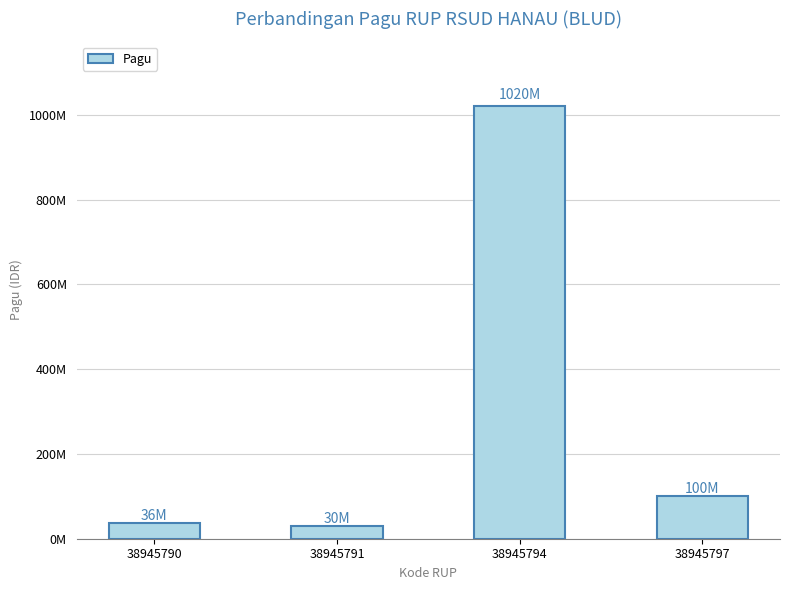

What is the difference between the maximum and second lowest values?

984000000